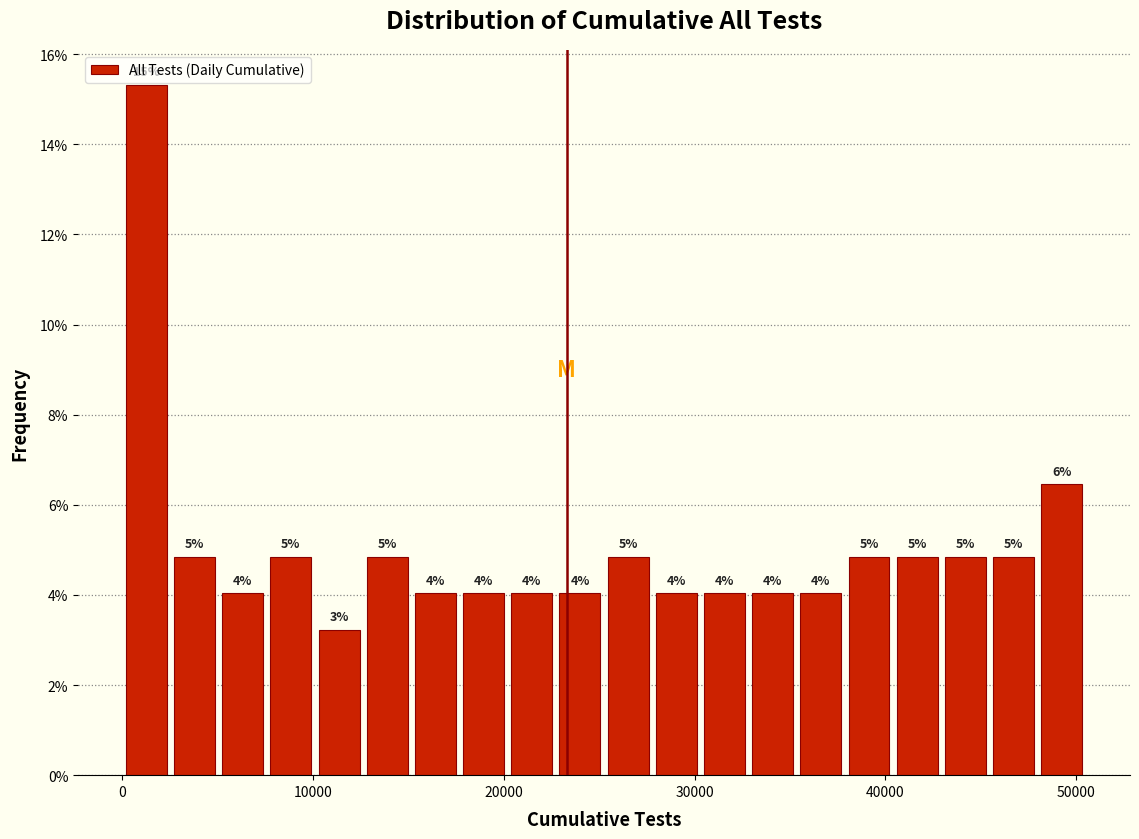

Read against the x-axis, roughly where is the centre of the tallest bar?

1000